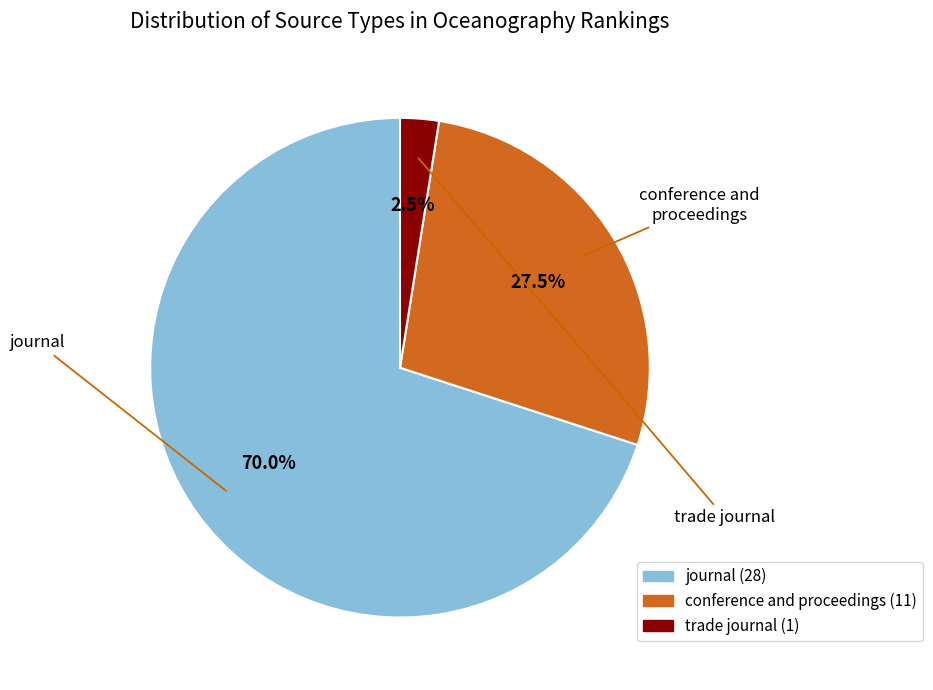

How many segments does this pie chart have?

3